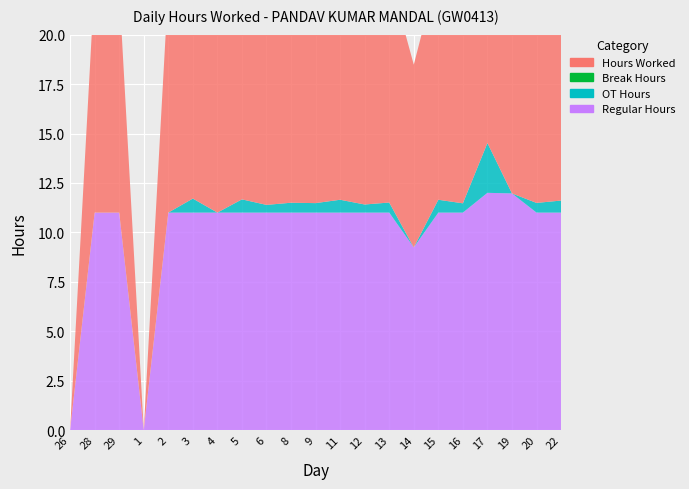

Reading left to right, transcribe all the data shown in this chart.

Hours Worked: 0.0	11.7	11.3	0.0	11.4	11.7	11.4	11.7	11.4	11.5	11.5	11.7	11.4	11.5	9.2	11.7	11.5	14.5	12.0	11.5	11.6
Break Hours: 0.0	0.0	0.0	0.0	0.0	0.0	0.0	0.0	0.0	0.0	0.0	0.0	0.0	0.0	0.0	0.0	0.0	0.0	0.0	0.0	0.0
OT Hours: 0.0	0.0	0.0	0.0	0.0	0.7	0.0	0.7	0.4	0.5	0.5	0.7	0.4	0.5	0.0	0.7	0.5	2.5	0.0	0.5	0.6
Regular Hours: 0.0	11.0	11.0	0.0	11.0	11.0	11.0	11.0	11.0	11.0	11.0	11.0	11.0	11.0	9.2	11.0	11.0	12.0	12.0	11.0	11.0